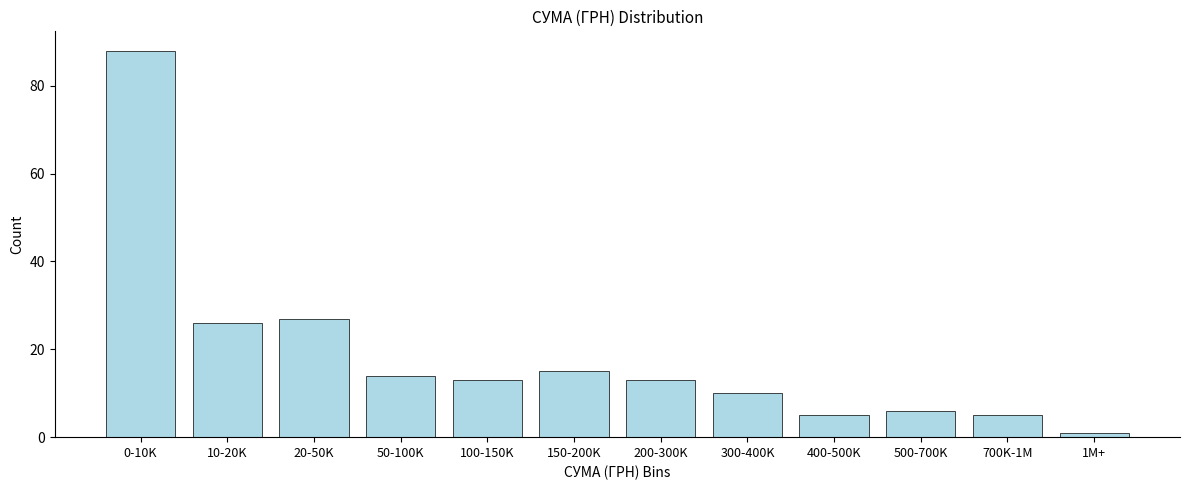

Reading left to right, list all the values displayed in this chart.

0-10K=88	10-20K=26	20-50K=27	50-100K=14	100-150K=13	150-200K=15	200-300K=13	300-400K=10	400-500K=5	500-700K=6	700K-1M=5	1M+=1